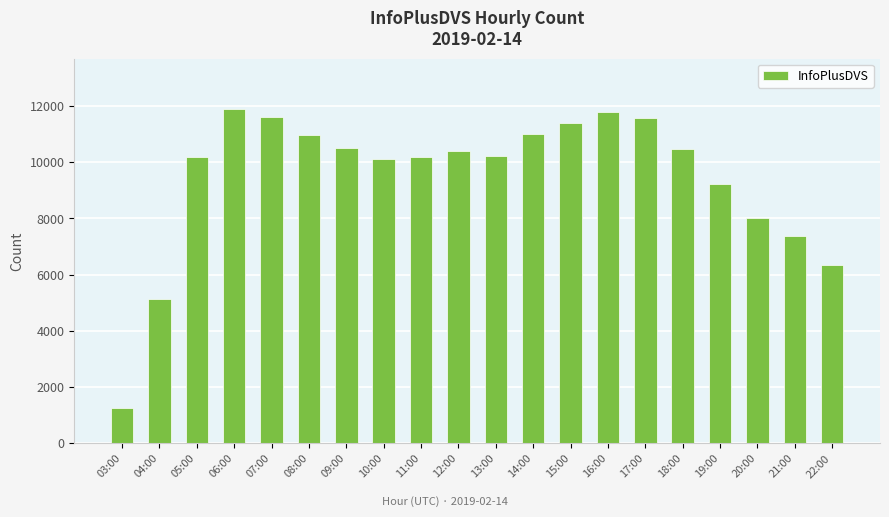

Are the bars horizontal?

No